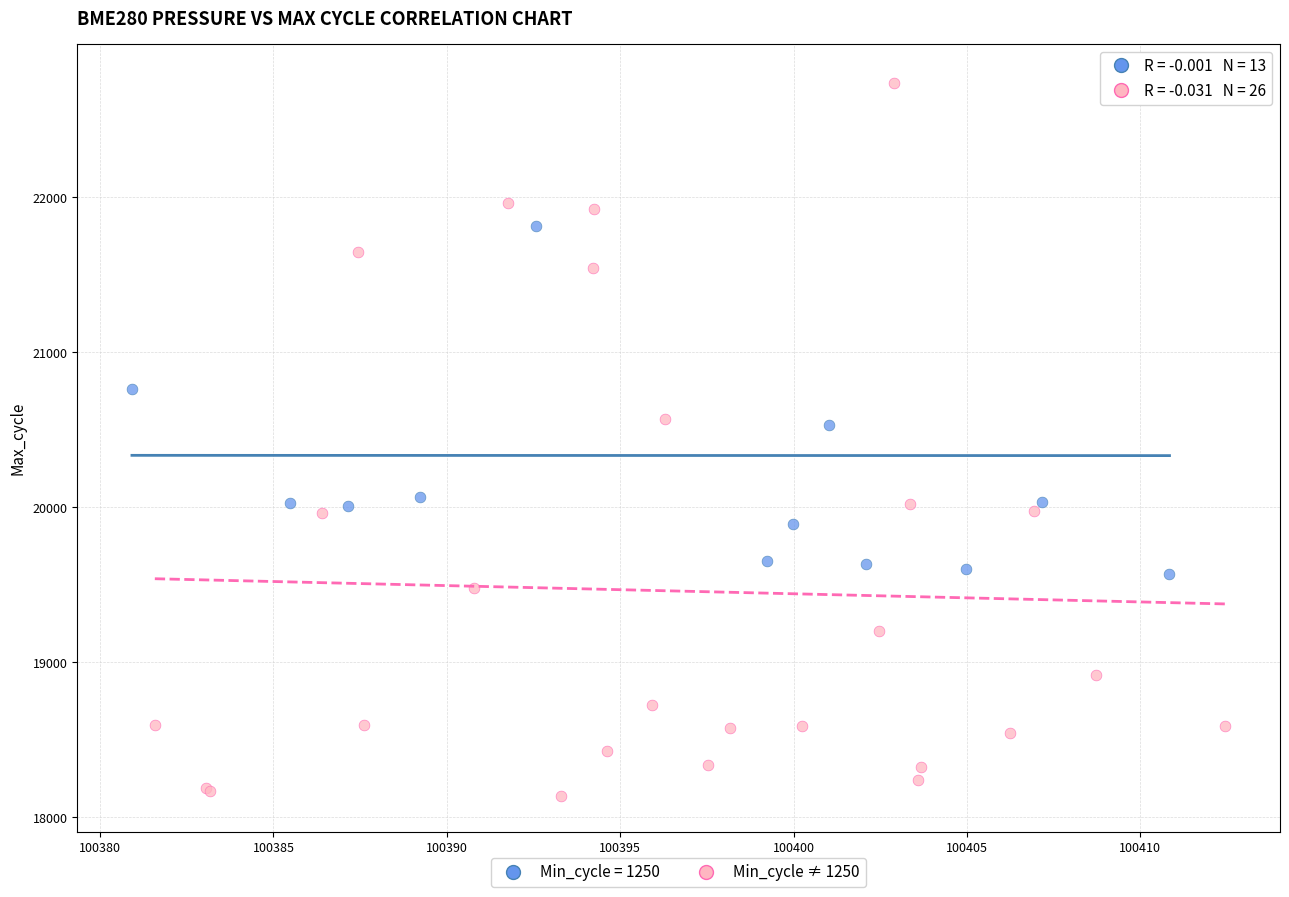

Which series has the largest Y range (max minus min)?

Min_cycle ≠ 1250